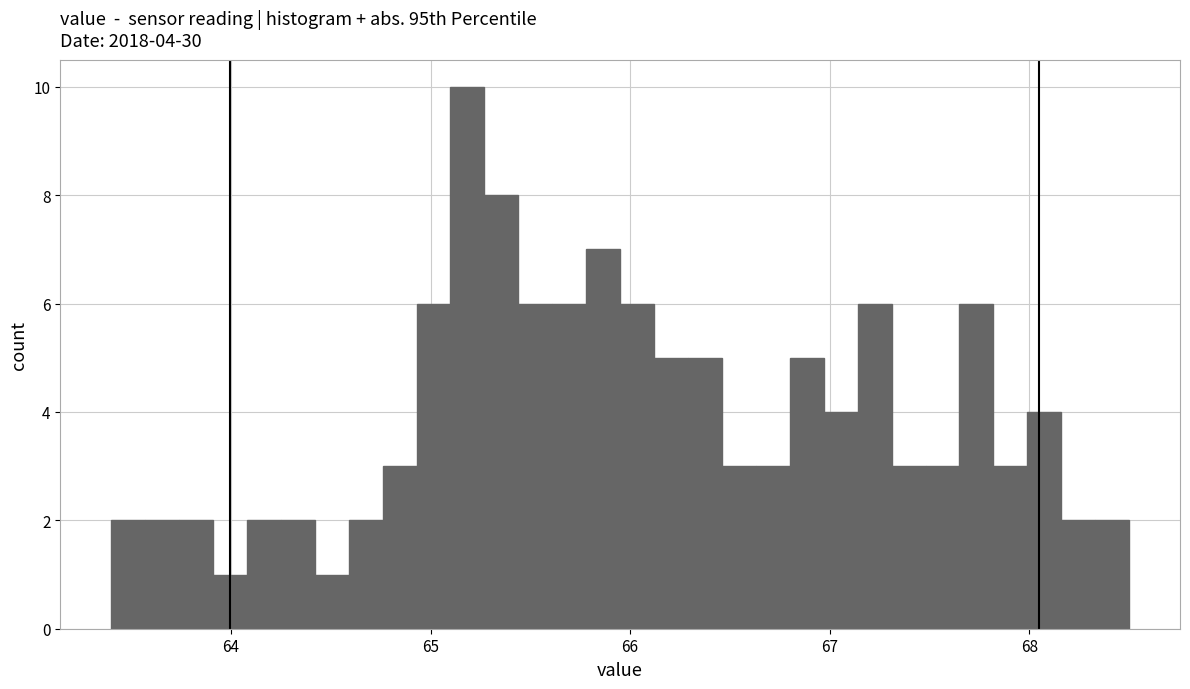

Around what value on the x-axis is the tallest bar? Give the approximate position of its centre, as read against the axis.

65.2